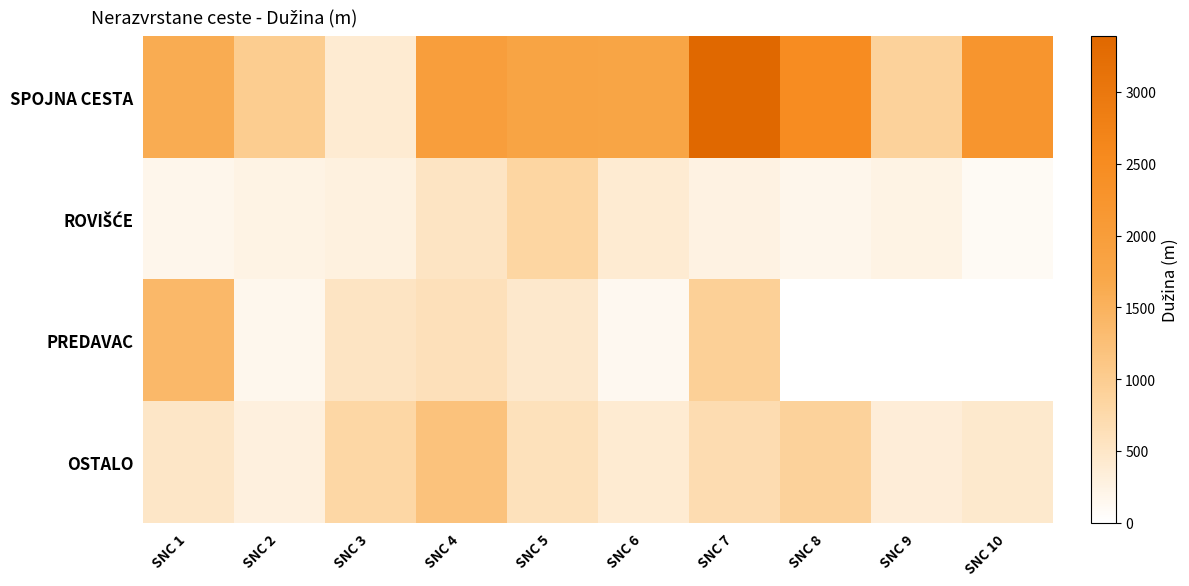

Which has a higher value, SNC 6 or SNC 2?

SNC 6